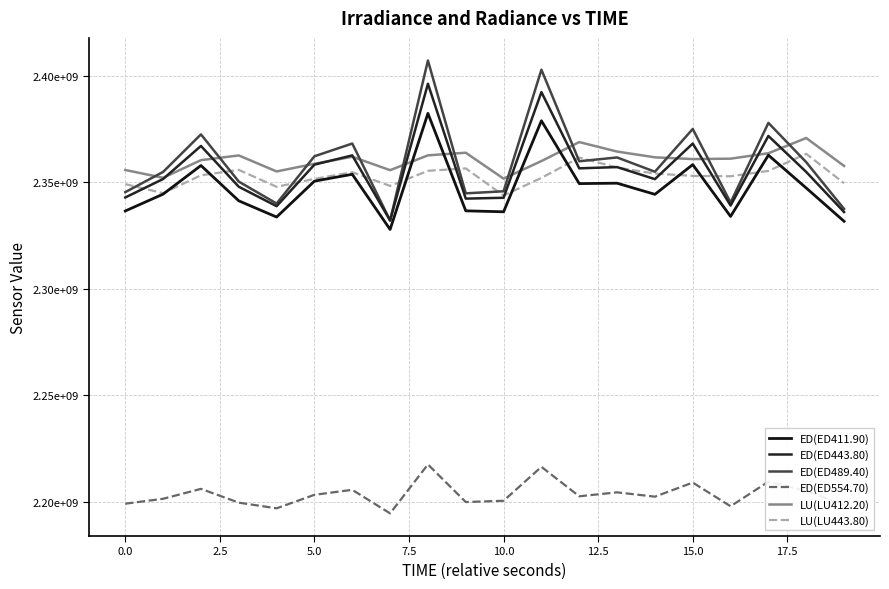

Does the chart display data point markers on the line(s)?

No